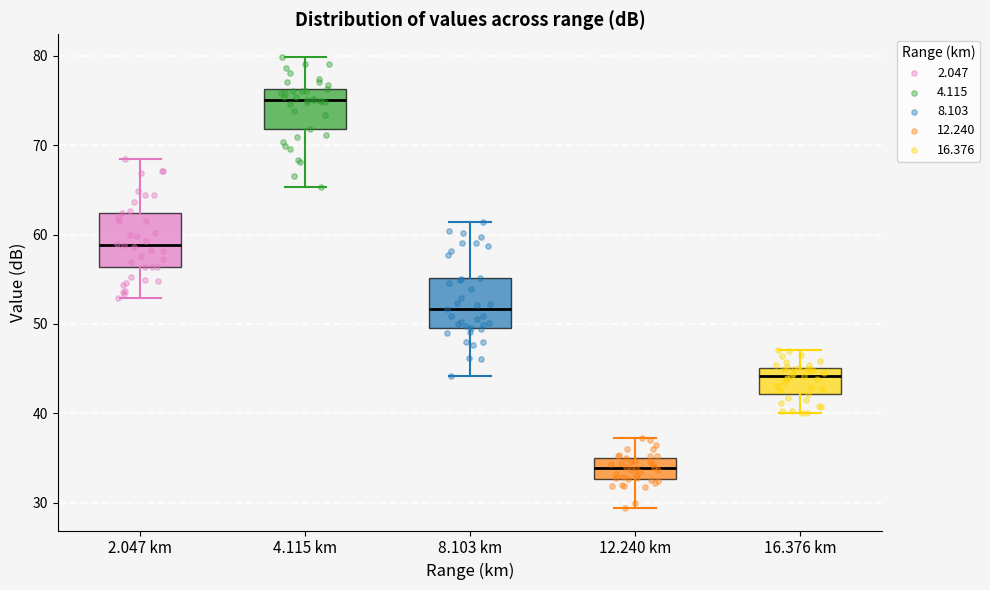

Reading left to right, transcribe this box plot: for each box, give where its median line is, the range the box spans, and where its two whiskers end, as read against the y-axis. The values are not printed on the chart, so give them approximately, as read against the axis.

2.047 km: median 59, box 56 to 62, whiskers 53 to 69
4.115 km: median 75, box 72 to 76, whiskers 65 to 80
8.103 km: median 52, box 50 to 55, whiskers 44 to 61
12.240 km: median 34, box 33 to 35, whiskers 29 to 37
16.376 km: median 44, box 42 to 45, whiskers 40 to 47